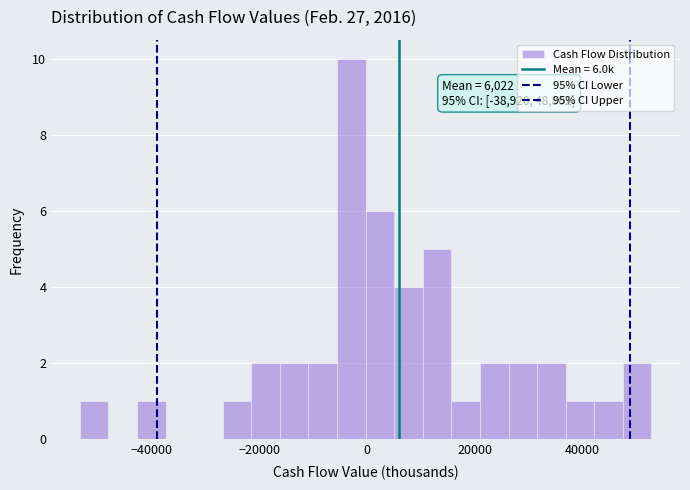

Read against the x-axis, roughly where is the centre of the tallest bar?

-2000